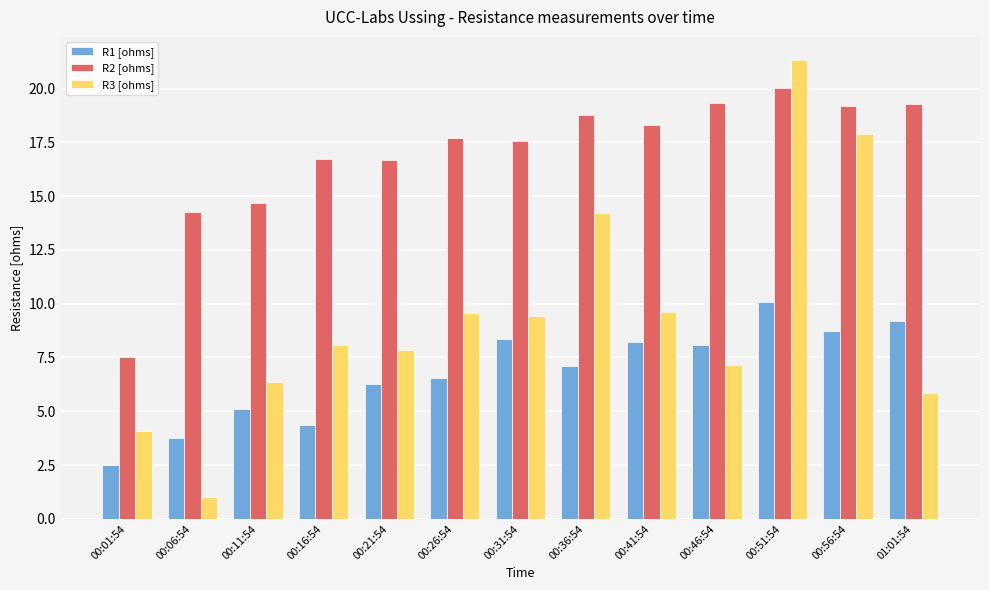

At 00:26:54, list the series in order from largest to smallest.

R2 [ohms], R3 [ohms], R1 [ohms]